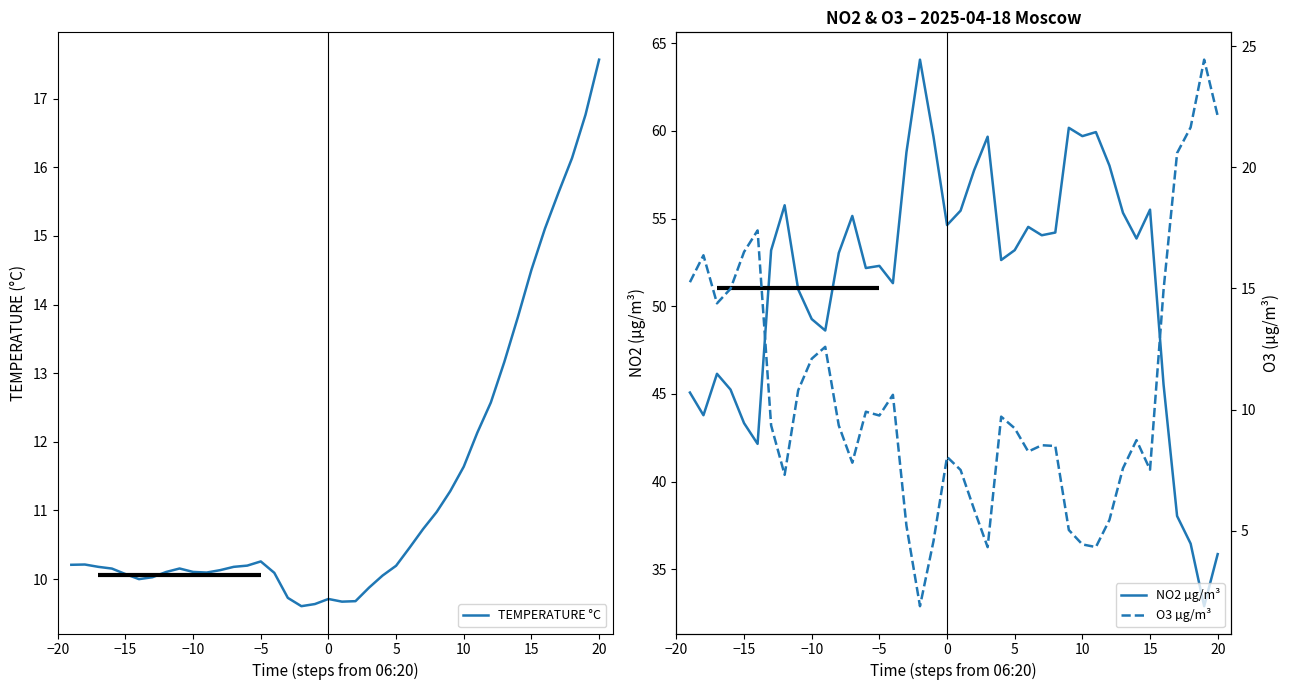

What is the difference between the maximum and minimum values in the O3 µg/m³ series?

22.6